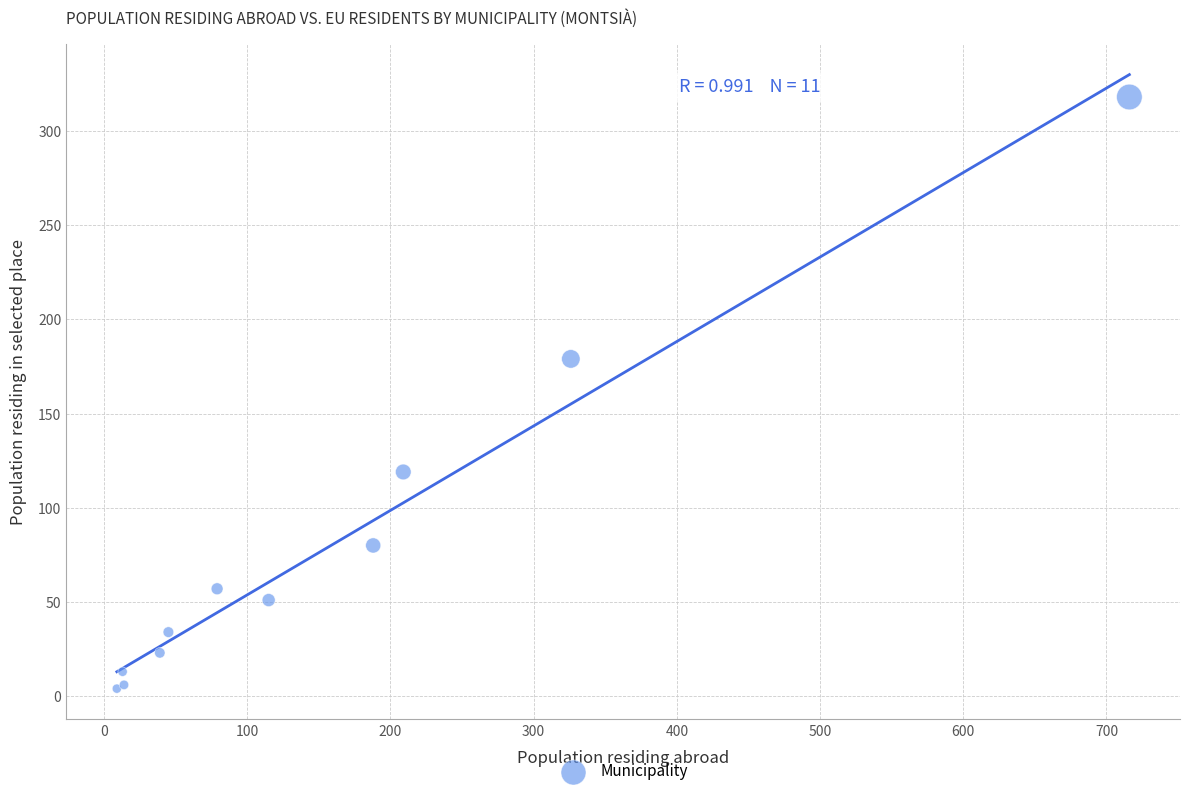

What Y value in the scatter plot is closest to 161?

179